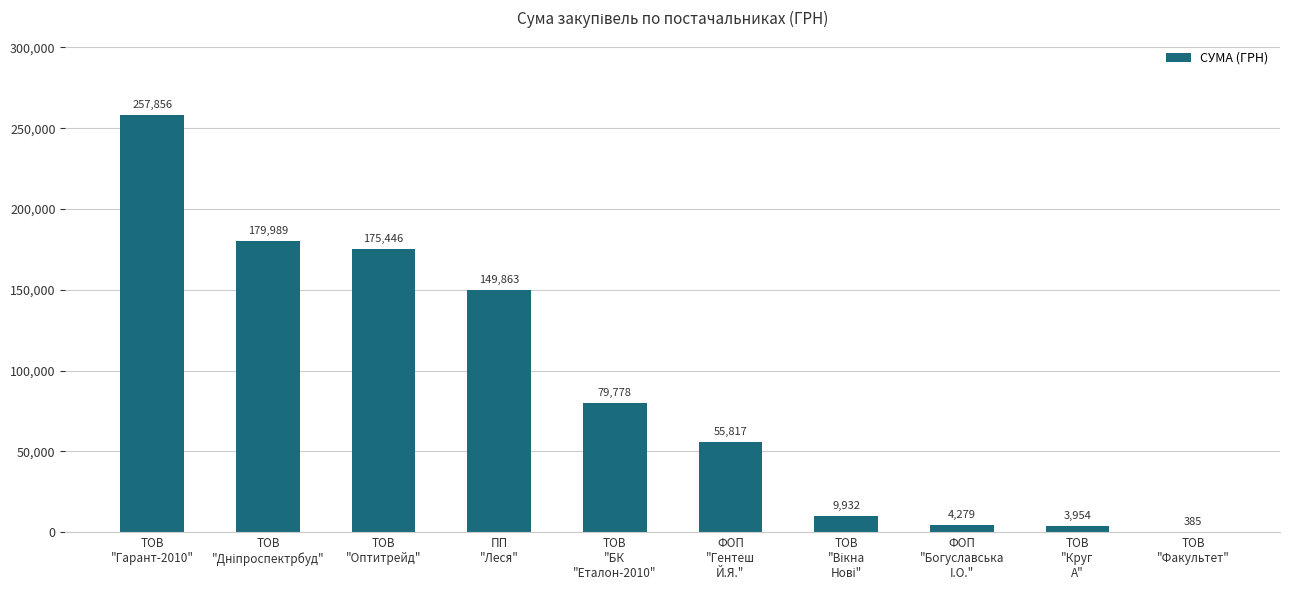

What is the maximum value shown in the chart?

257856.4